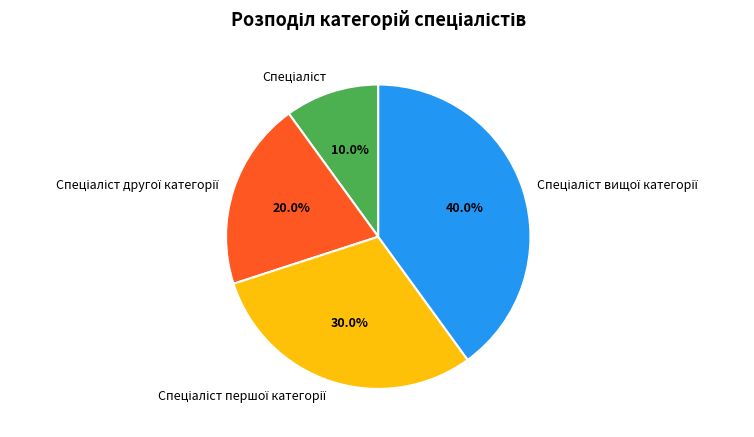

Does any single category account for the majority?

No